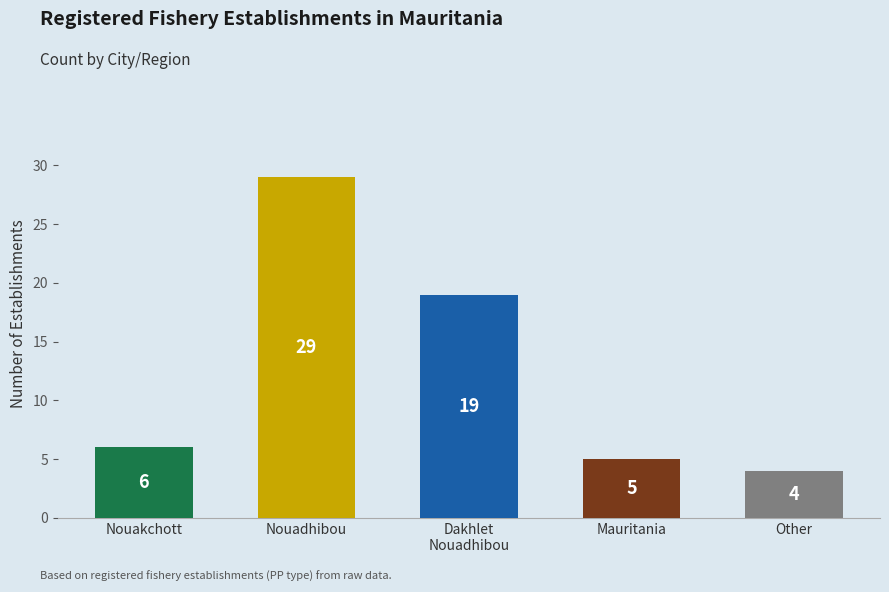

Reading left to right, what are all the values shown in this chart?

6	29	19	5	4